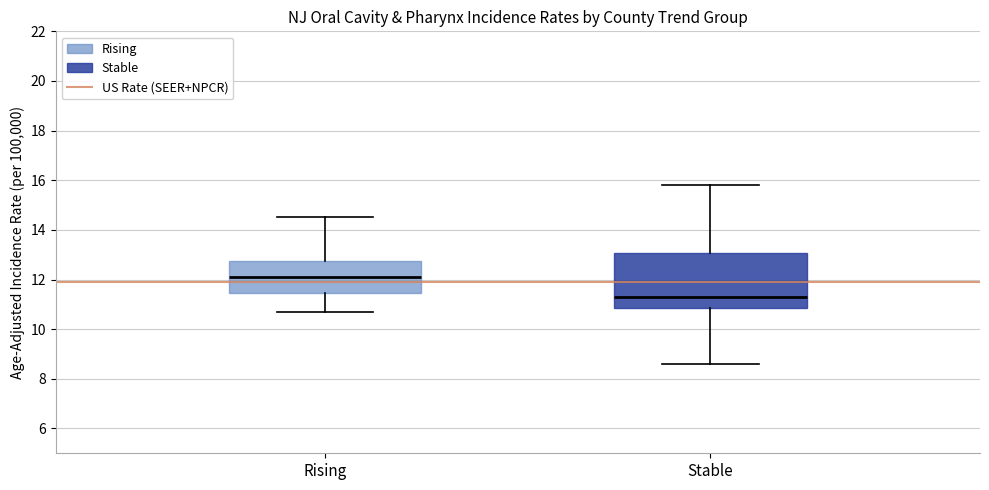

Comparing the boxes themselves (not the whiskers), which one is the tallest?

Stable